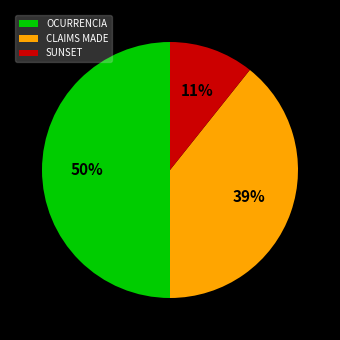

Do SUNSET and OCURRENCIA together represent more than half of the pie?

Yes